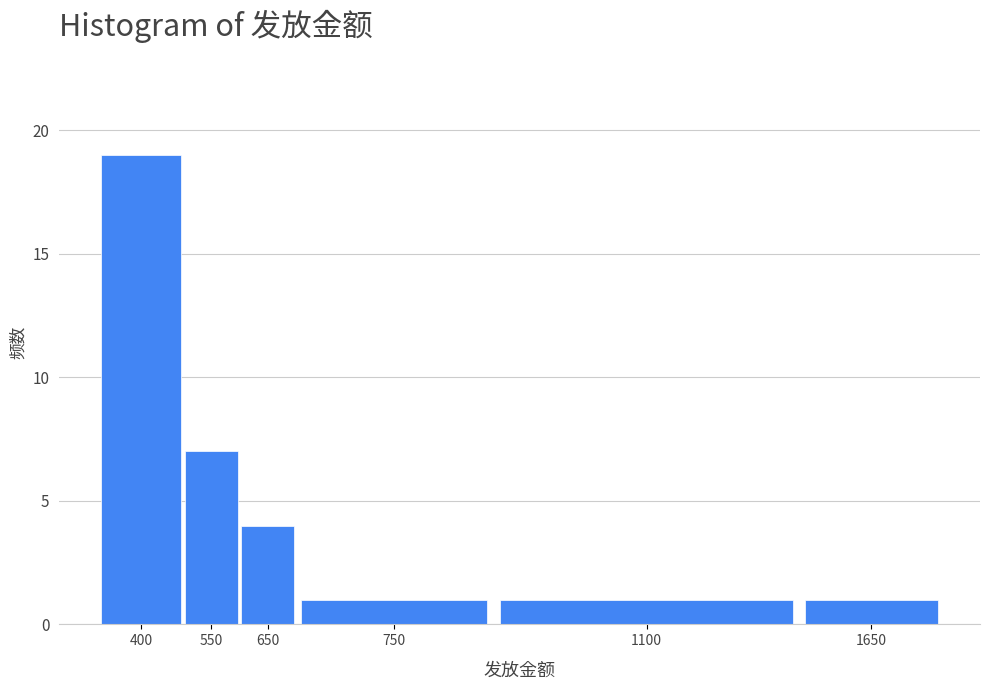

Reading right to left, extract all data points from this chart.

1	1	1	4	7	19